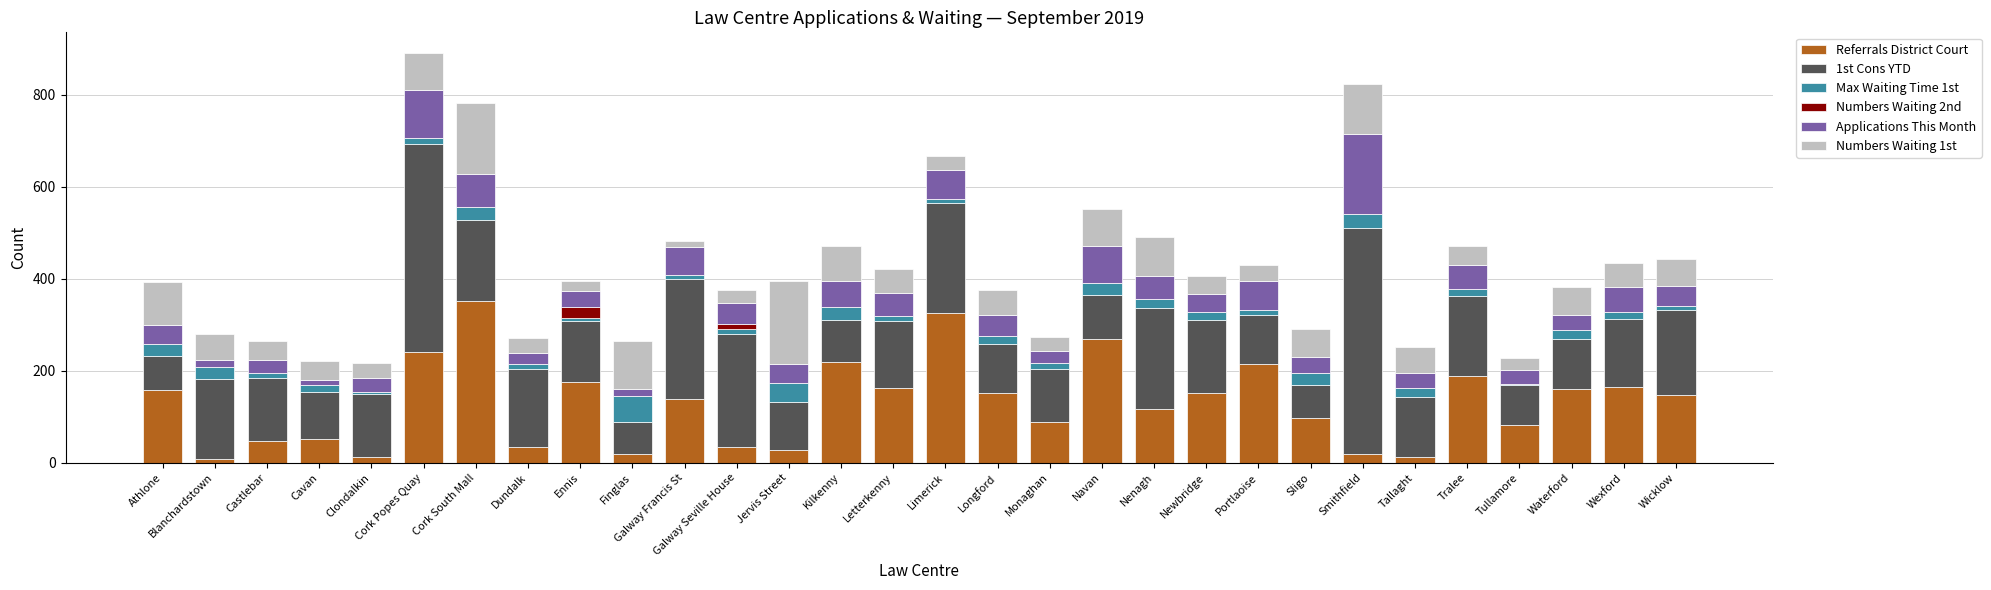

What is the sum of all Referrals District Court values?

3869